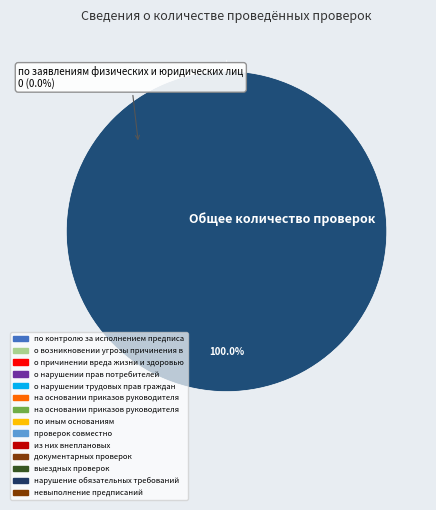

Do на основании приказов руководителя (1) and по контролю за исполнением предписаний together represent more than half of the pie?

No